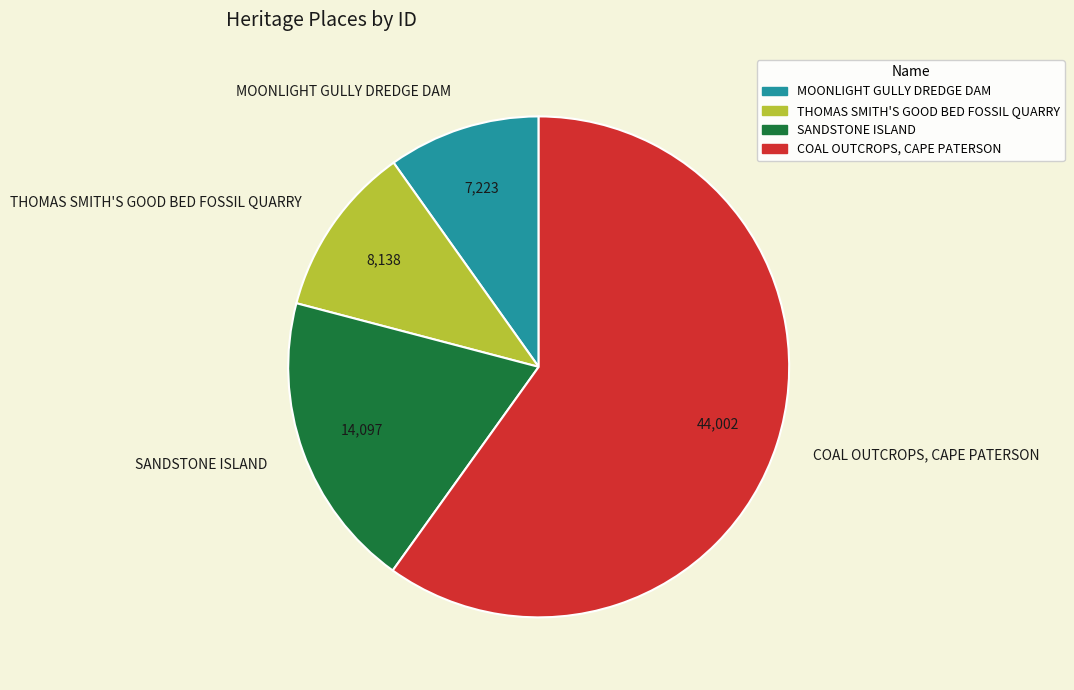

What is the largest slice in the pie chart?

COAL OUTCROPS, CAPE PATERSON